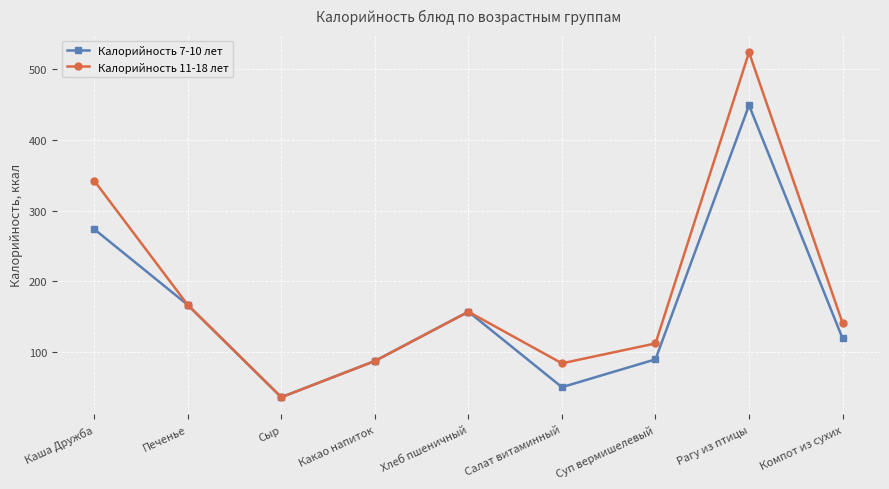

Where is the first local maximum for Калорийность 7-10 лет?

Хлеб пшеничный